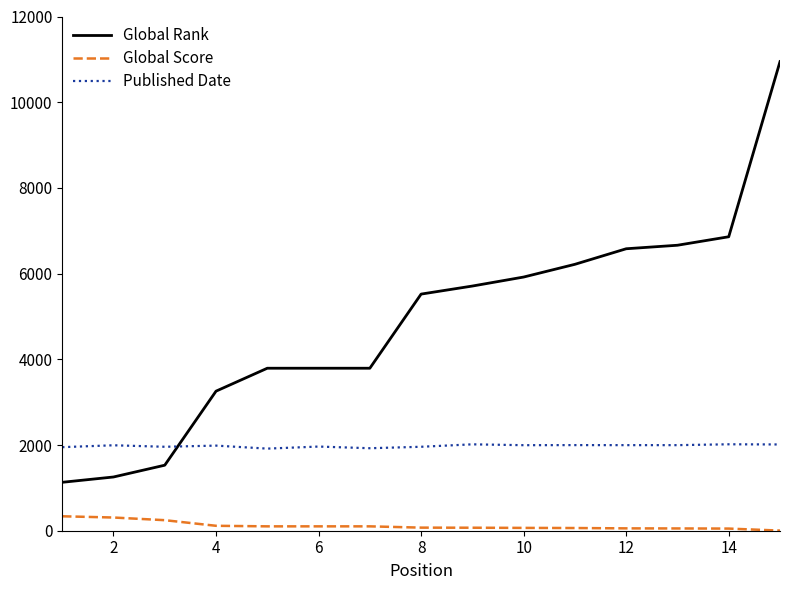

Which series has the widest spread of values?

Global Rank